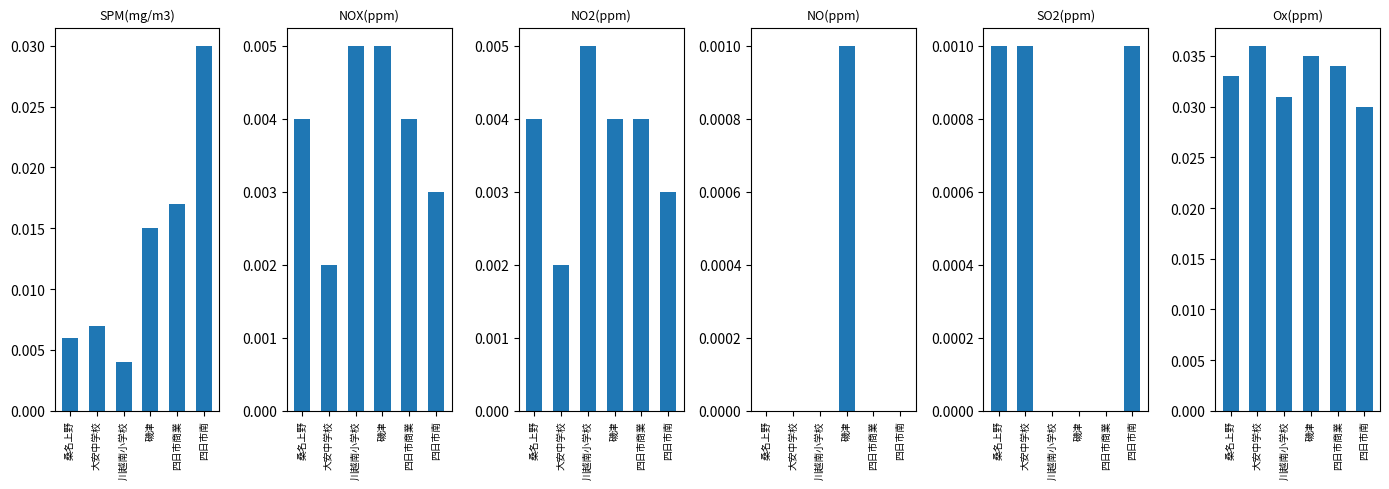

At which label does NO2(ppm) reach its peak?

川越南小学校